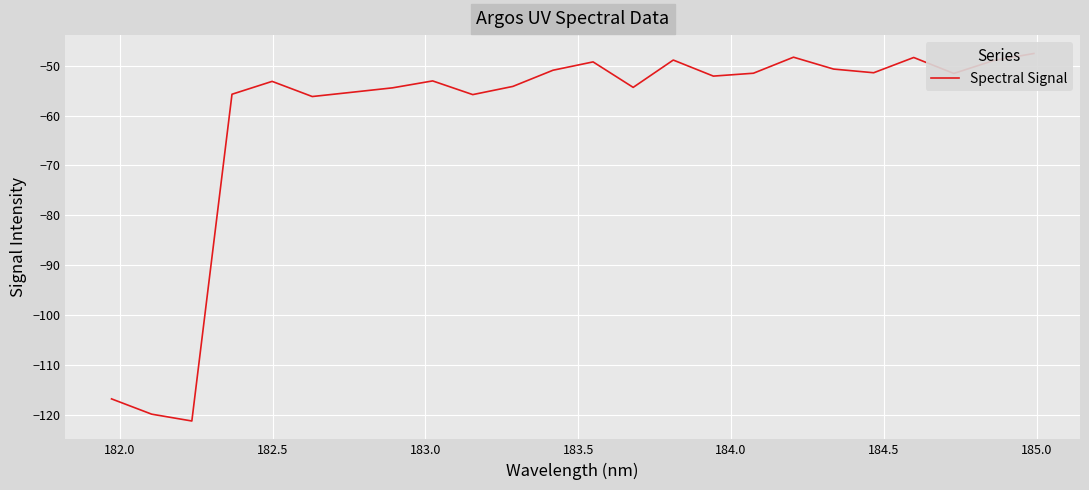

How many lines are shown in the chart?

1